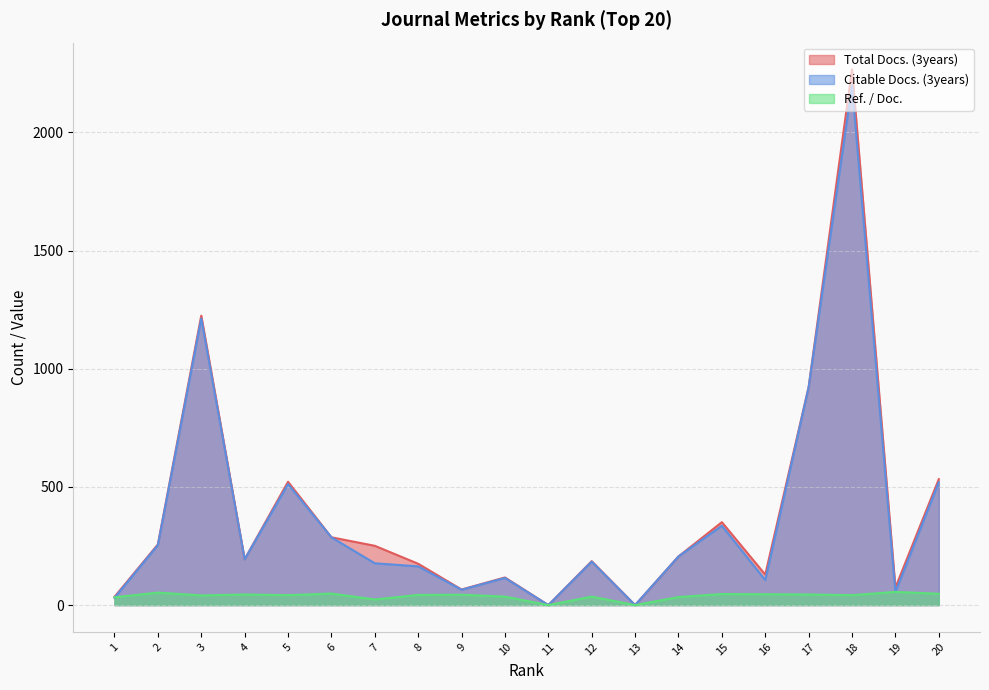

Is the value of Total Docs. (3years) at 9 greater than the value of Citable Docs. (3years) at 15?

No